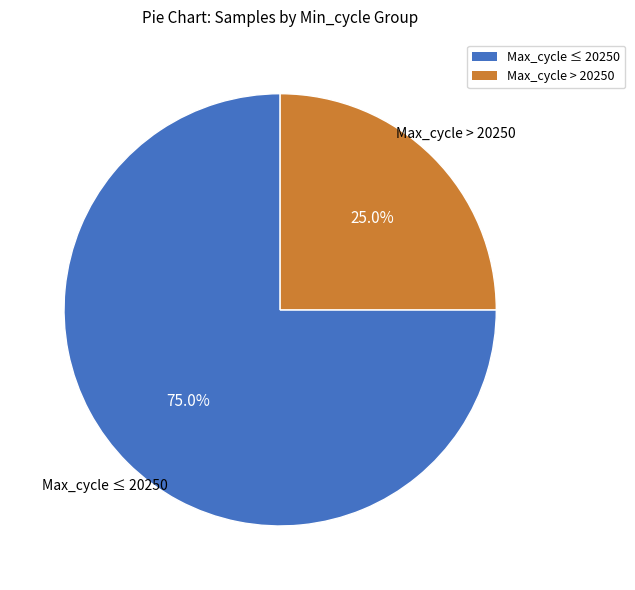

How many segments does this pie chart have?

2